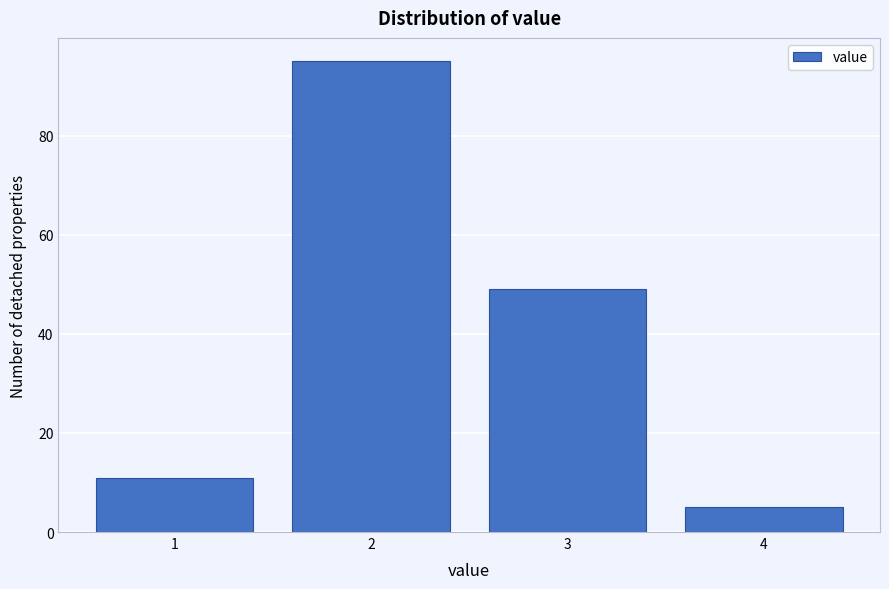

Reading left to right, list every bar in this chart as the range it spans on the x-axis followed by its height. The values are not printed on the chart, so give them approximately, as read against the axis.

0.5 to 1.5: 12
1.5 to 2.5: 96
2.5 to 3.5: 50
3.5 to 4.5: 6